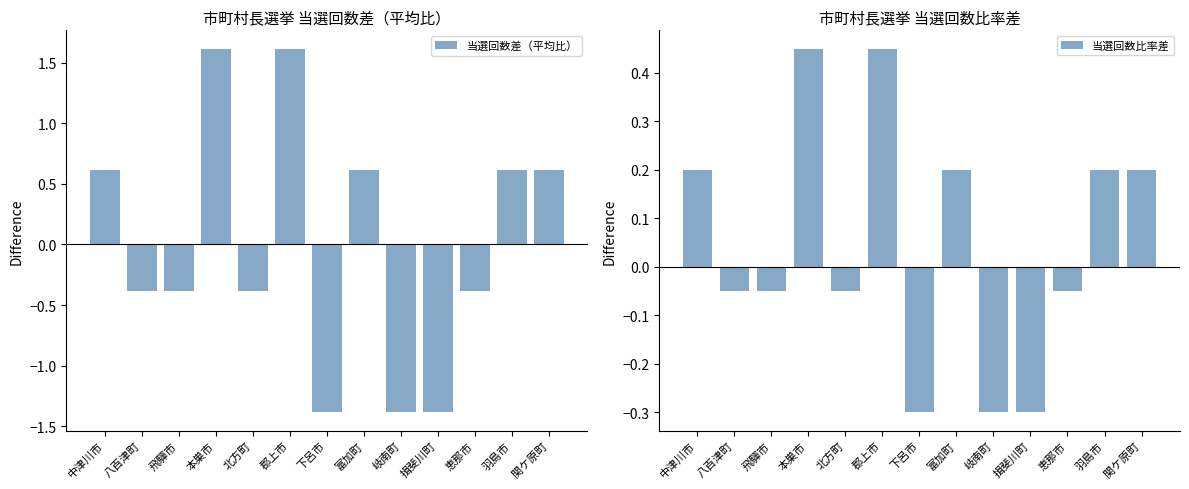

List the labels in order of 当選回数比率差 value, largest first.

本巣市, 郡上市, 中津川市, 富加町, 羽島市, 関ケ原町, 八百津町, 飛驒市, 北方町, 恵那市, 下呂市, 岐南町, 揖斐川町